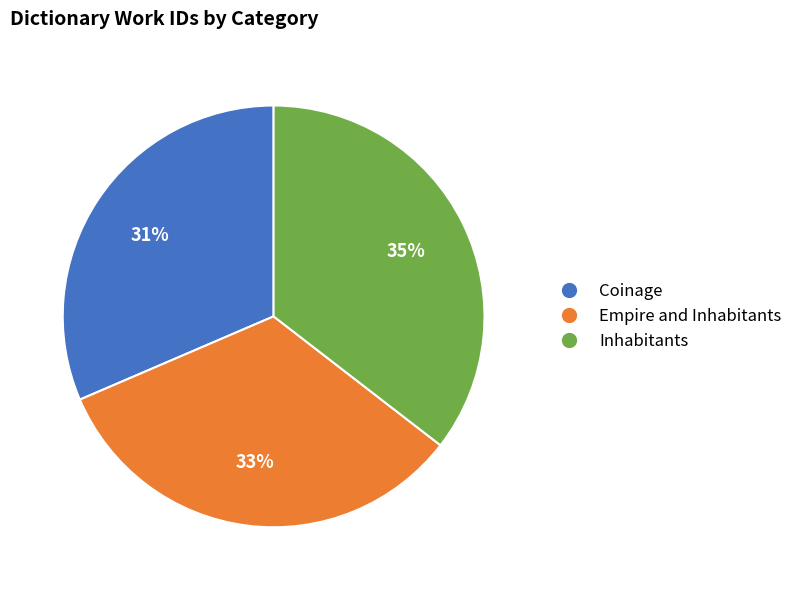

What percentage is the Inhabitants slice, to the nearest percent?

35%